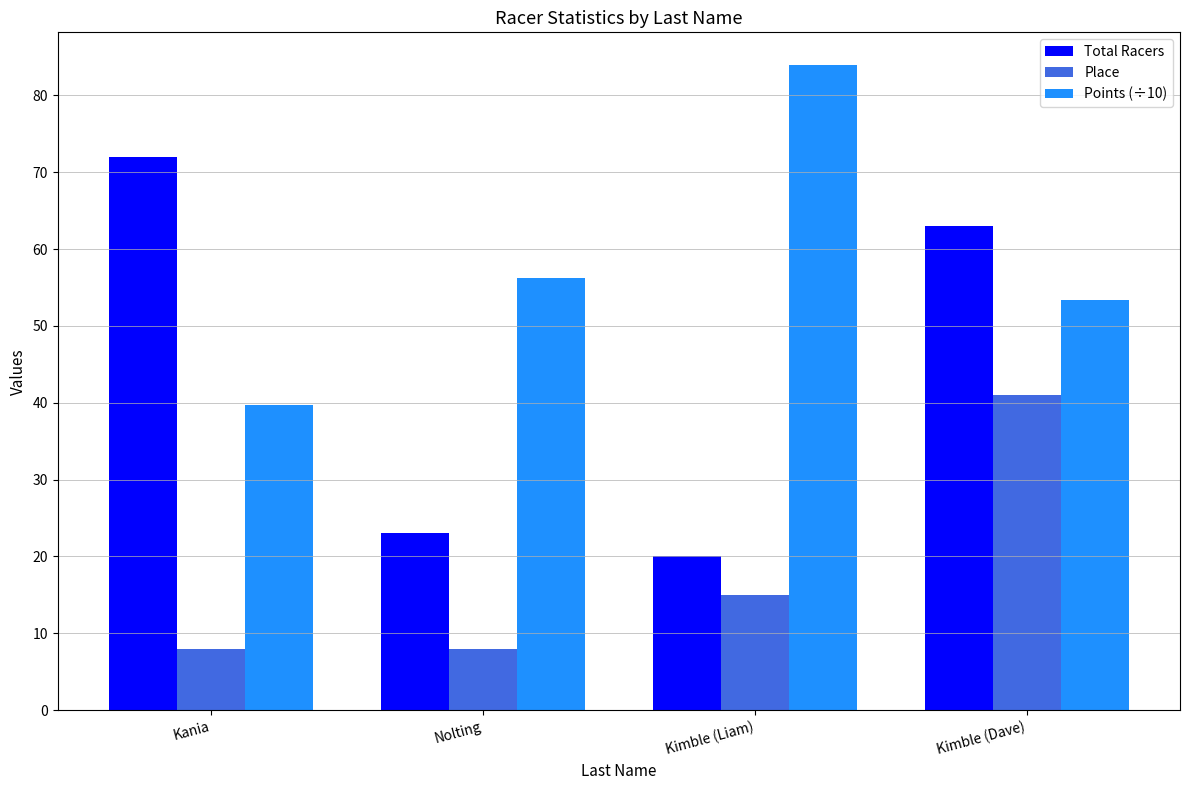

Is it true that Points (÷10) equals 27.7 at Kania?

False